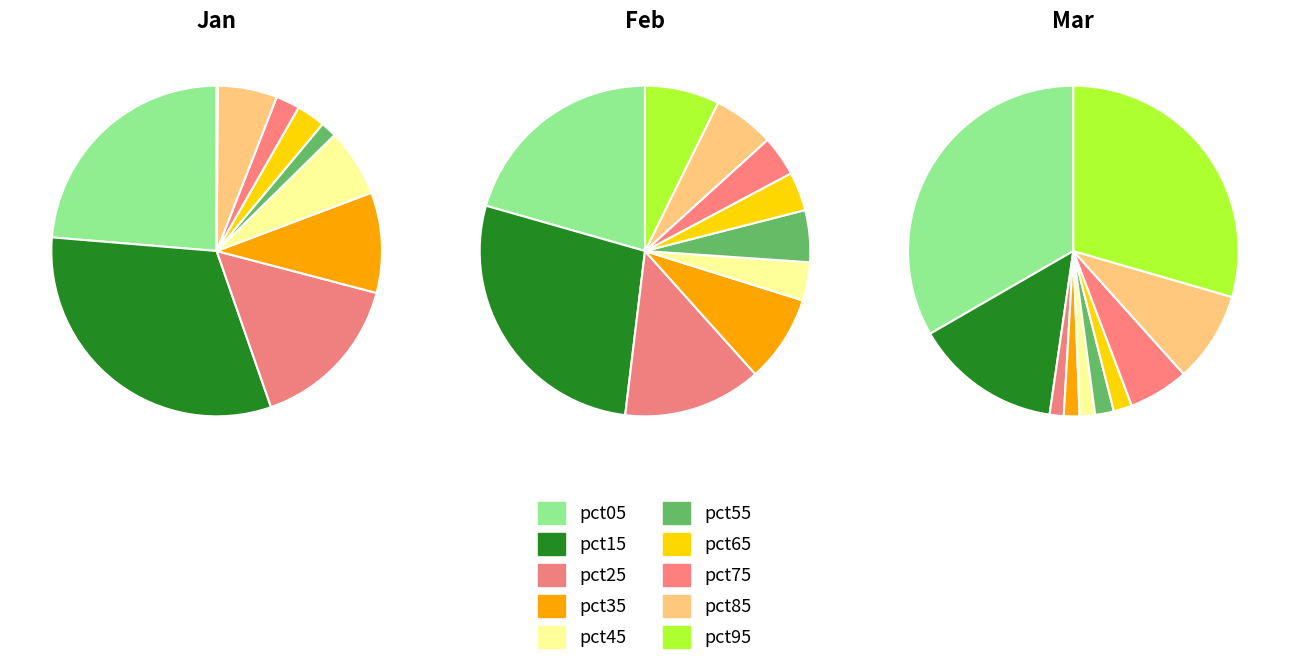

Is it true that pct15 is 26% of the pie?

False